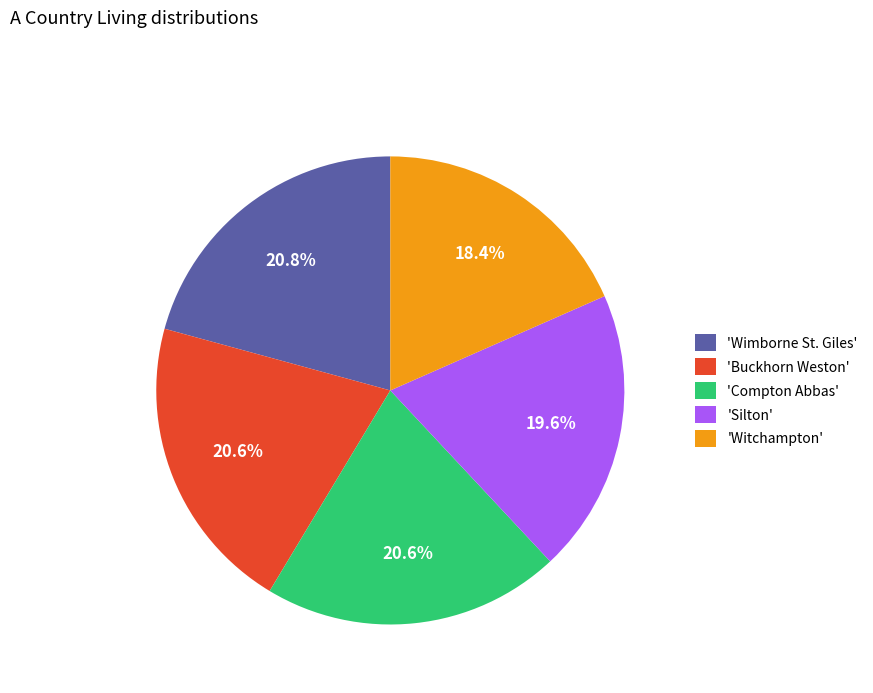

How many slices are in this pie chart?

5